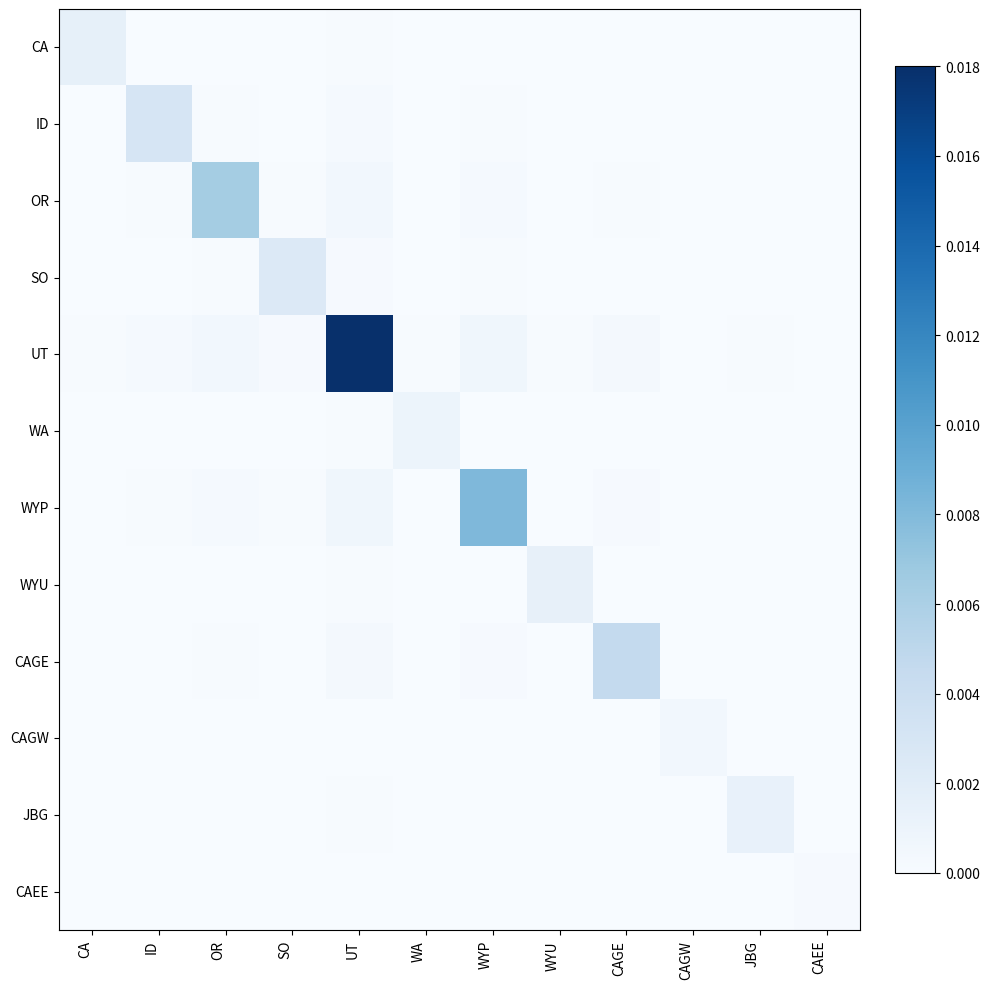

List the series in order of their peak value, lowest first.

CAEE, CAGW, WA, JBG, WYU, CA, SO, ID, CAGE, OR, WYP, UT